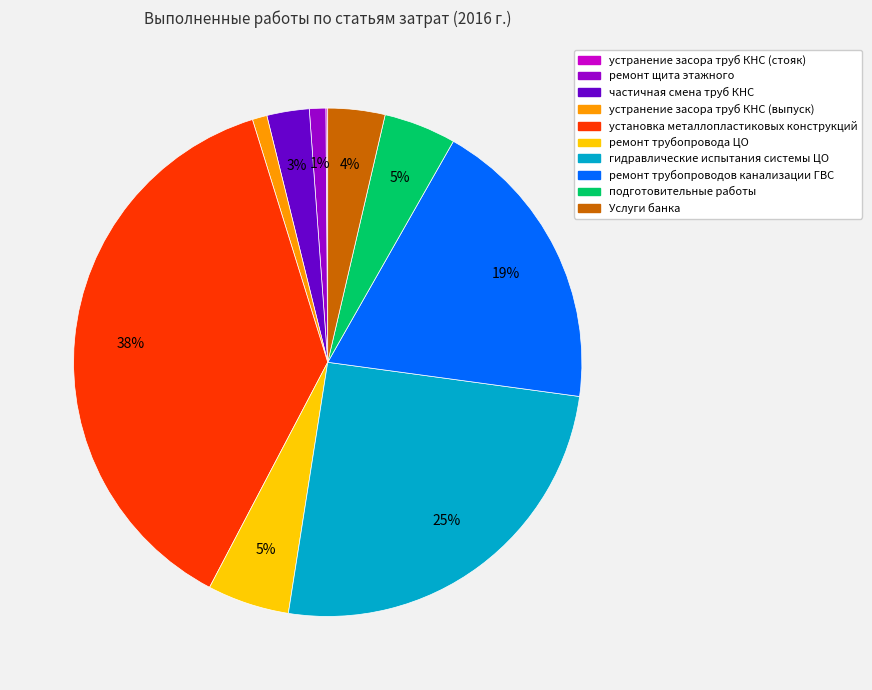

Is the sum of гидравлические испытания системы ЦО and ремонт трубопровода ЦО greater than half?

No